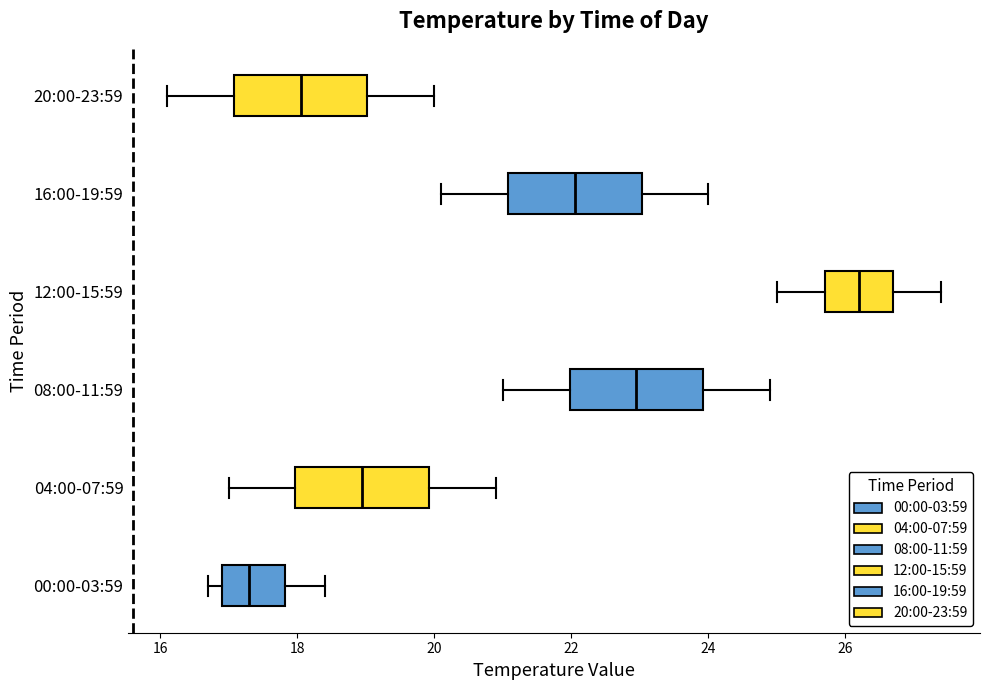

Where does the right whisker of the box for 12:00-15:59 end on the x-axis? The values are not printed on the chart, so give them approximately, as read against the axis.

27.4